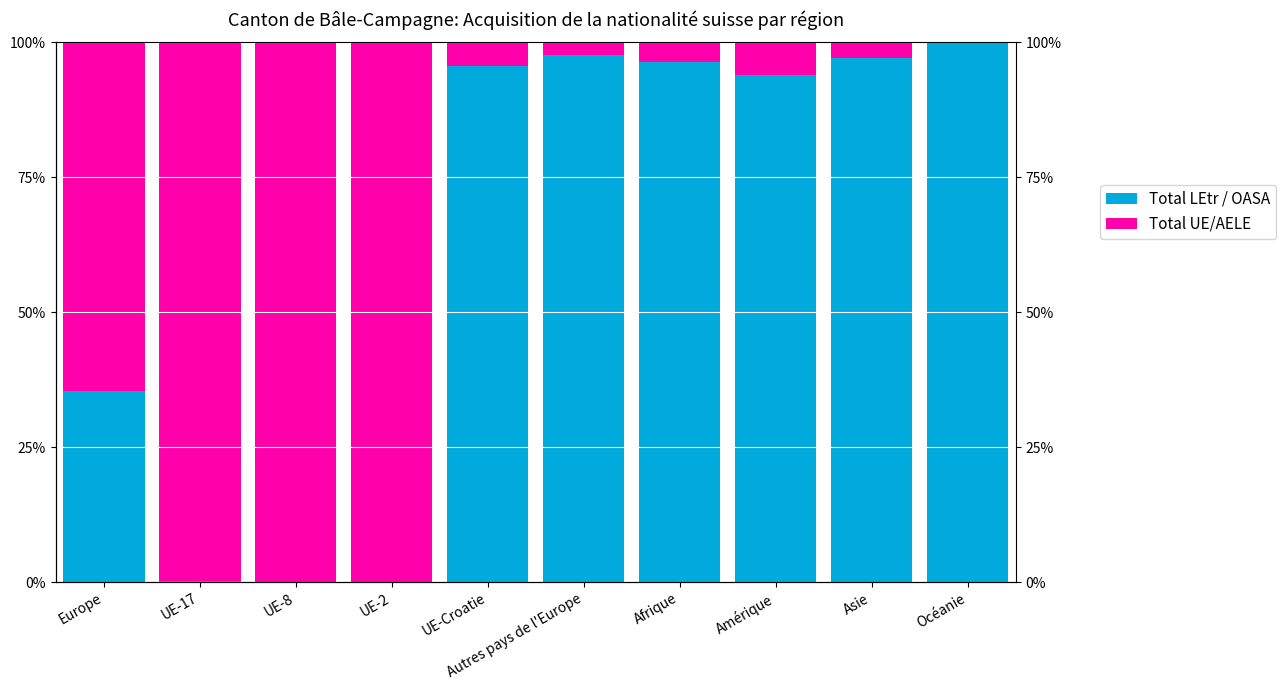

What position from the left is UE-2?

4